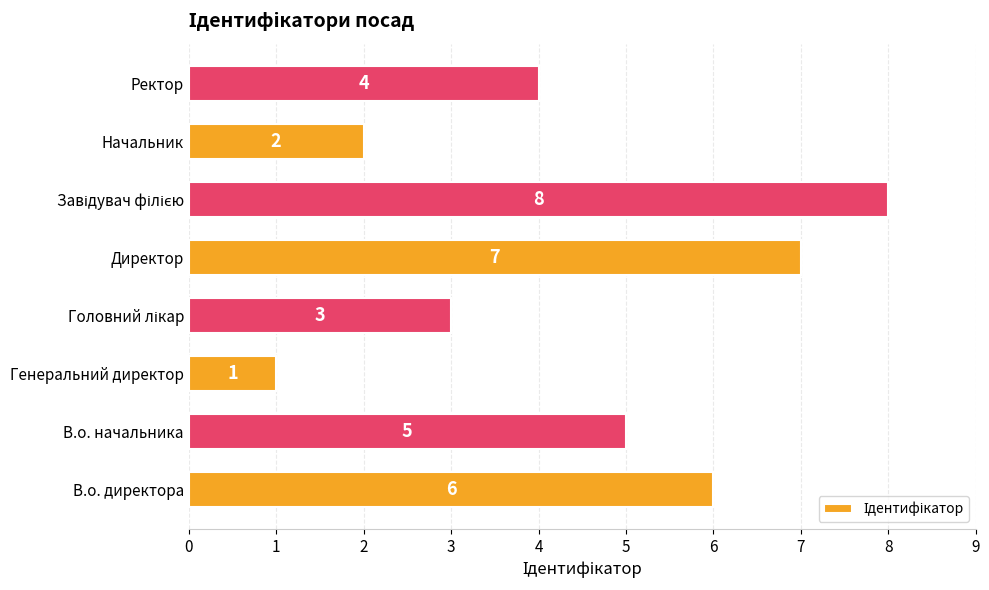

What is the minimum value shown in the chart?

1